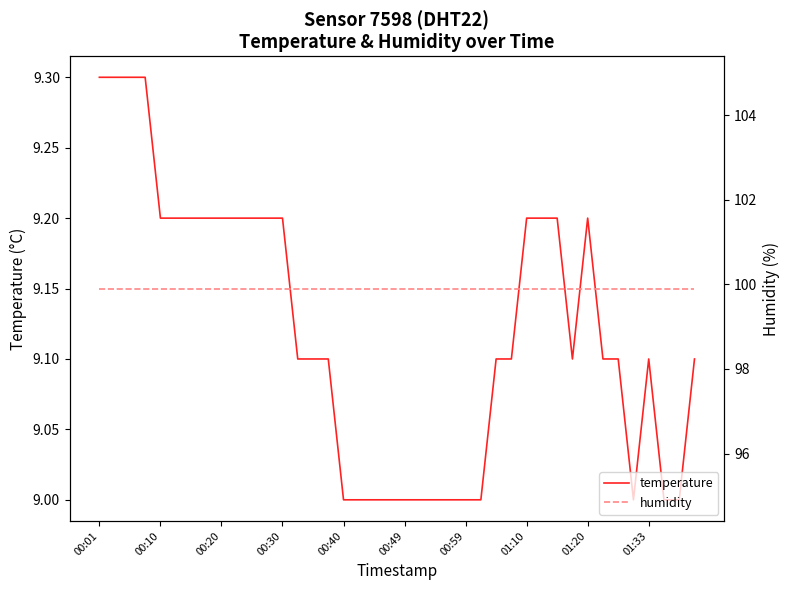

How many distinct data groups are displayed?

2